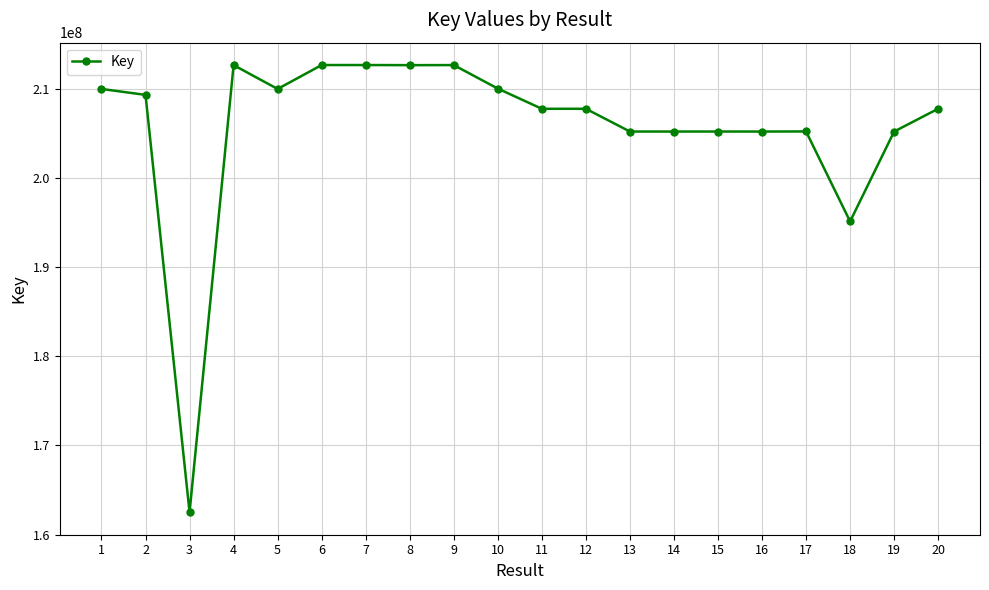

What is the average value?

205719492